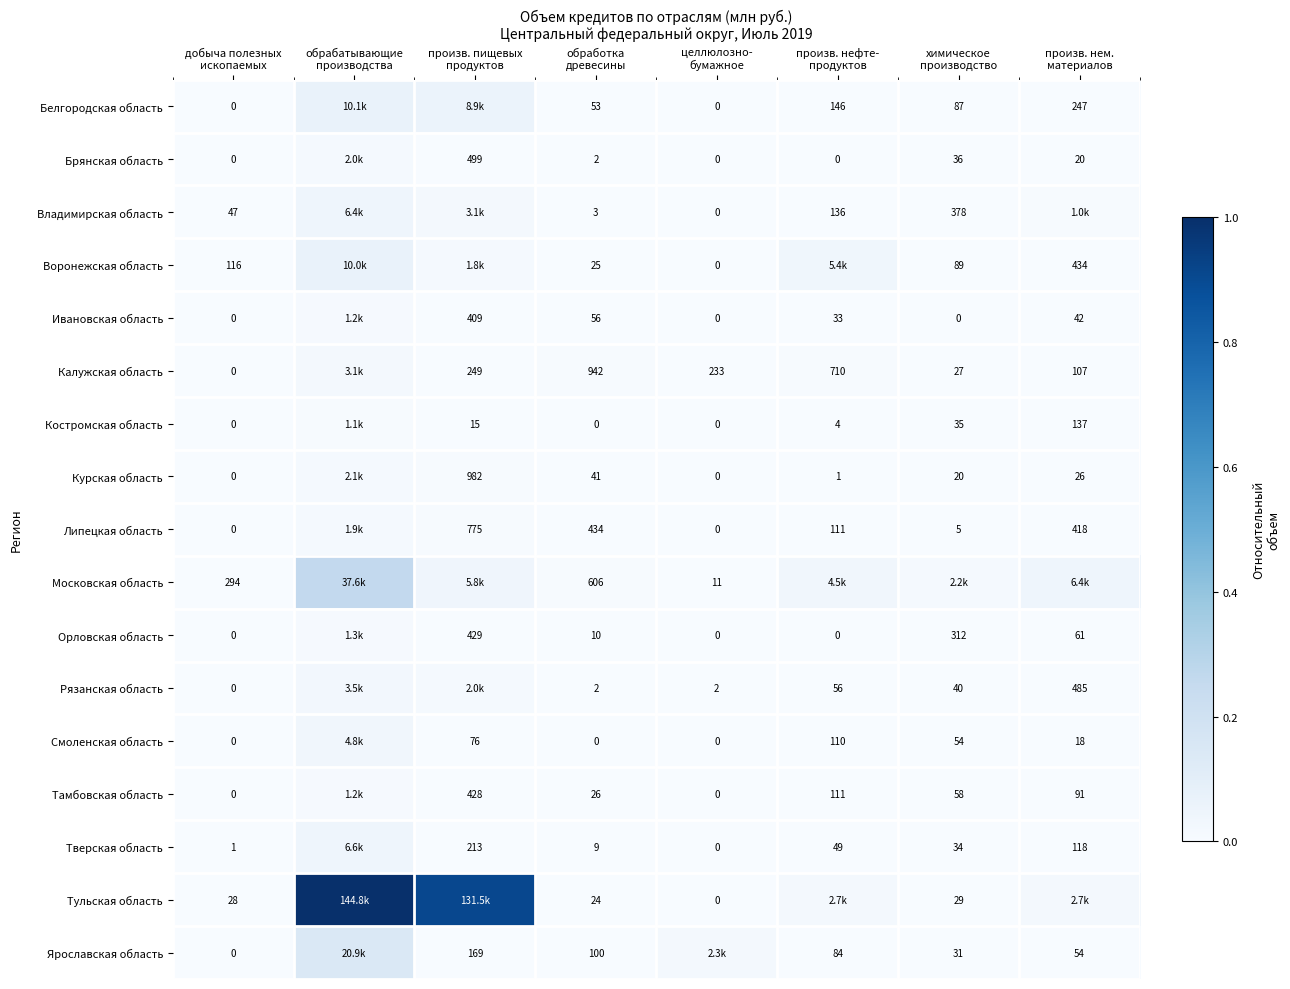

How many distinct data groups are displayed?

17